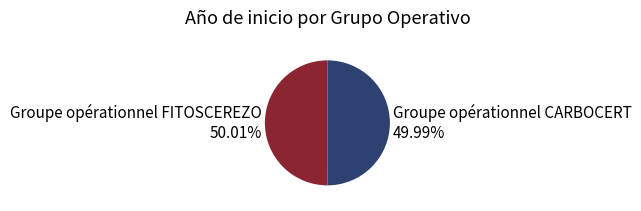

Does any single category account for the majority?

Yes